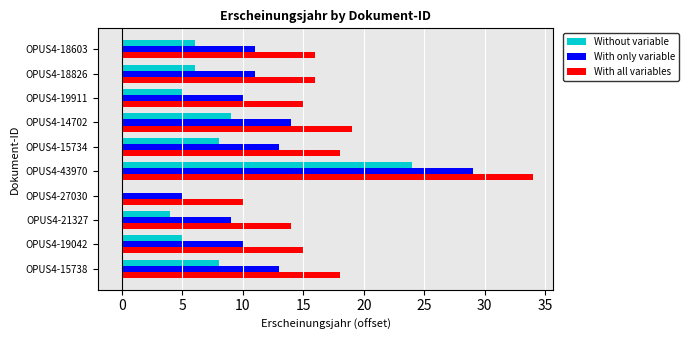

Is the value of With only variable at OPUS4-14702 greater than the value of Without variable at OPUS4-21327?

Yes